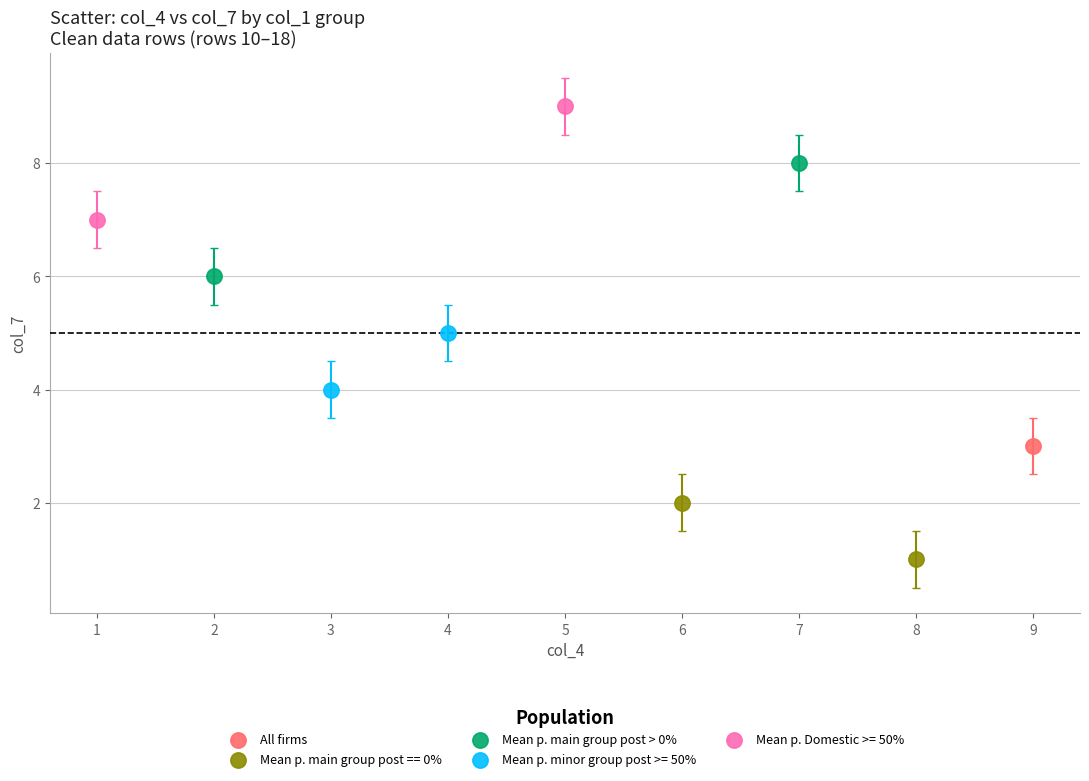

What are all the series names shown in the legend?

All firms, Mean p. main group post == 0%, Mean p. main group post > 0%, Mean p. minor group post >= 50%, Mean p. Domestic >= 50%